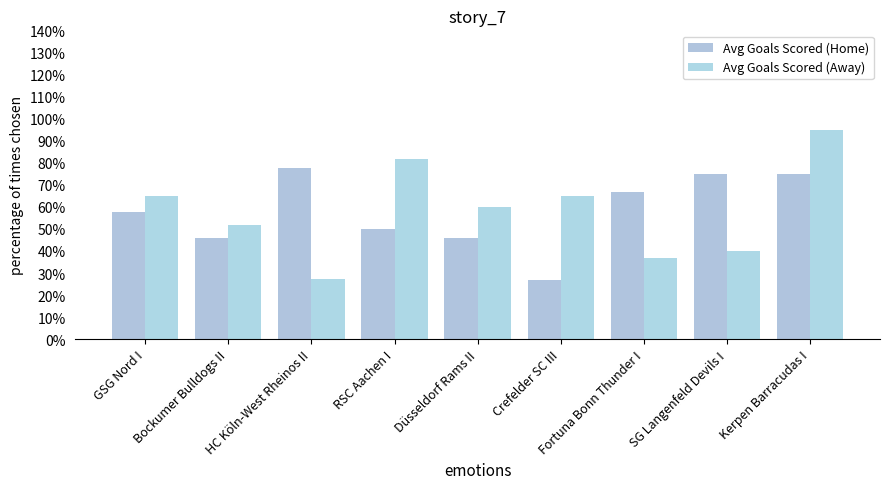

The Avg Goals Scored (Away) series shows 2.8 at HC Köln-West Rheinos II. True or false?

True